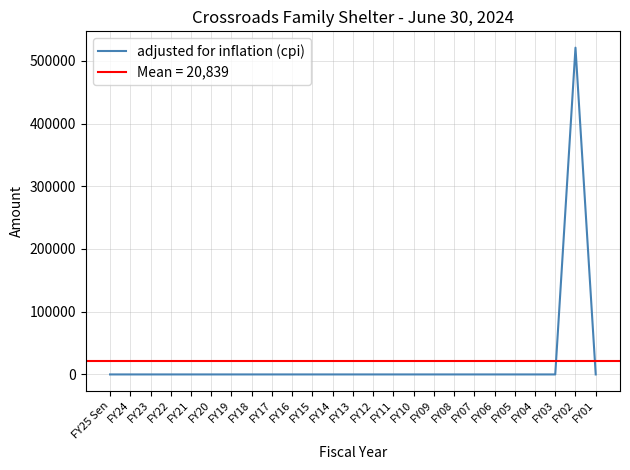

True or false: there are more than 1 points higher than both neighbors.

False